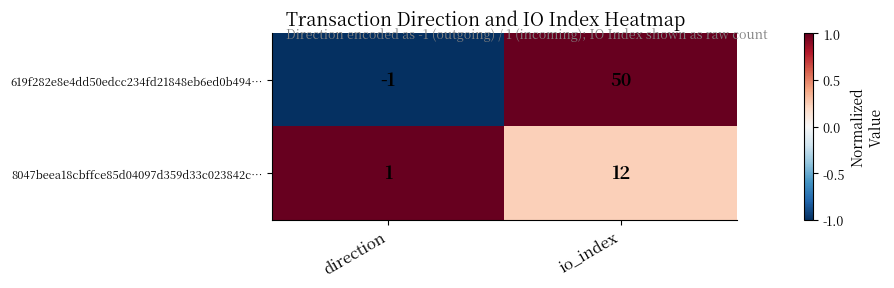

Which label corresponds to the largest value in the chart?

io_index